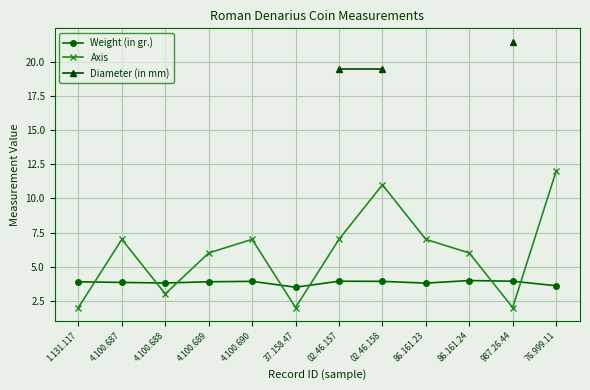

True or false: Diameter (in mm) has a value of 34.7 at 987.26.44.

False